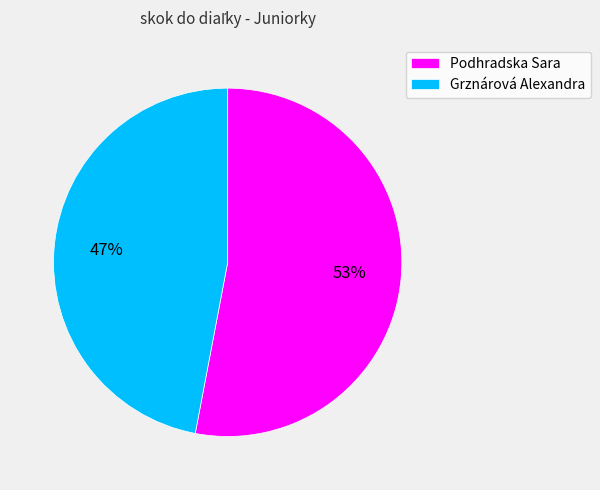

The Grznárová Alexandra slice represents 59% of the pie. True or false?

False